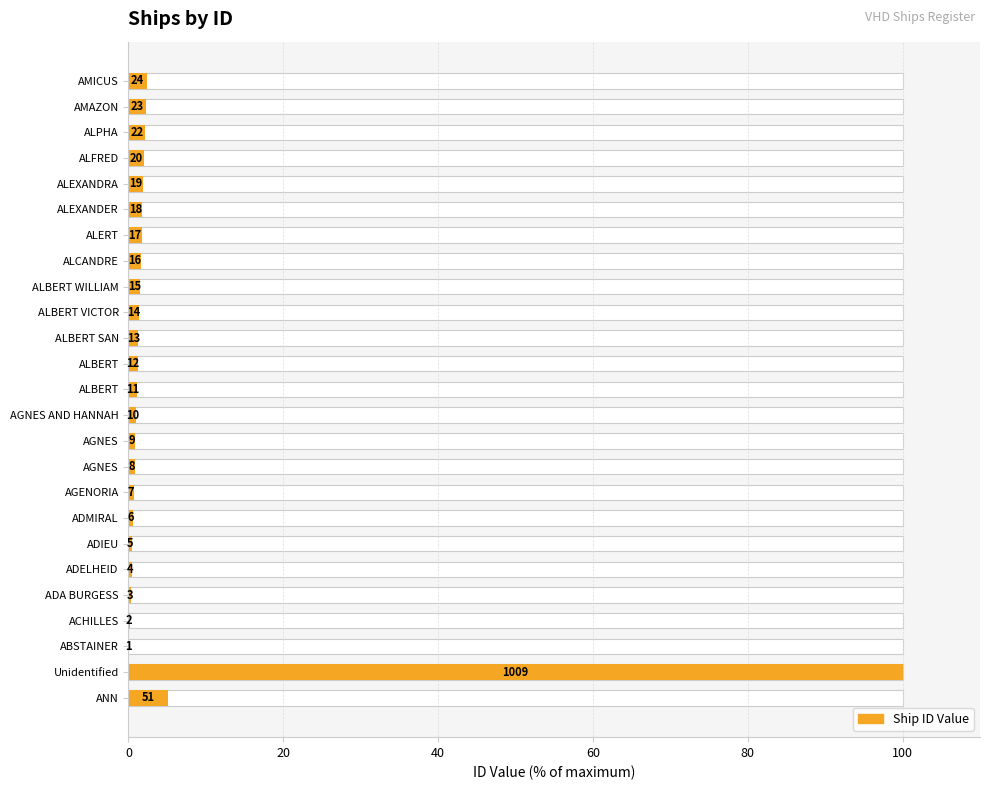

Does the chart contain any negative values?

No